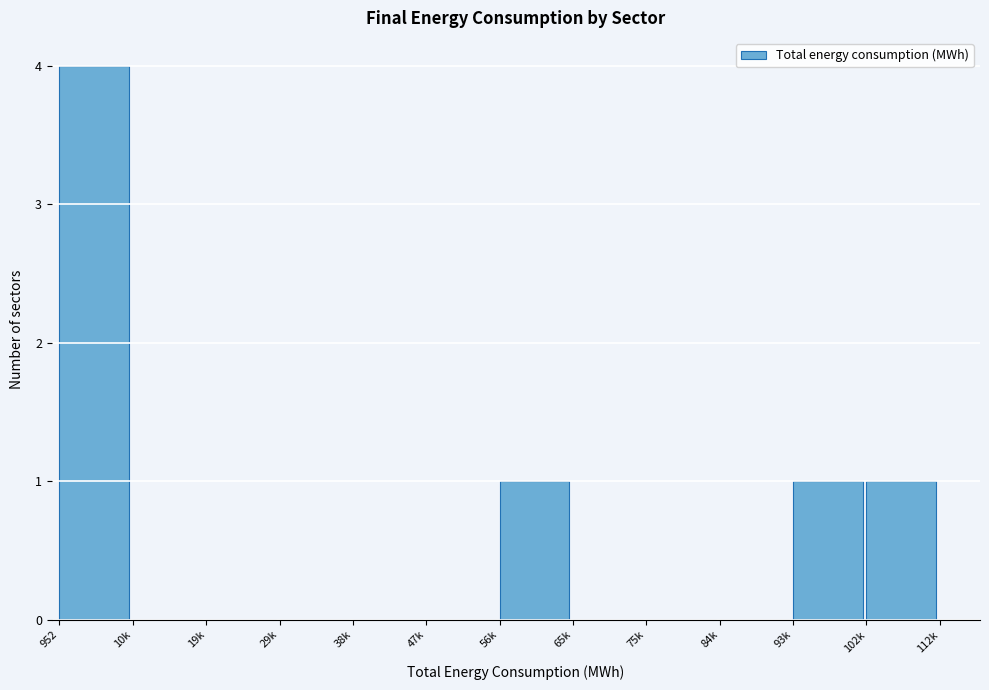

Reading left to right, transcribe all the data shown in this chart.

952=4	10k=0	19k=0	29k=0	38k=0	47k=0	56k=1	65k=0	75k=0	84k=0	93k=1	102k=1